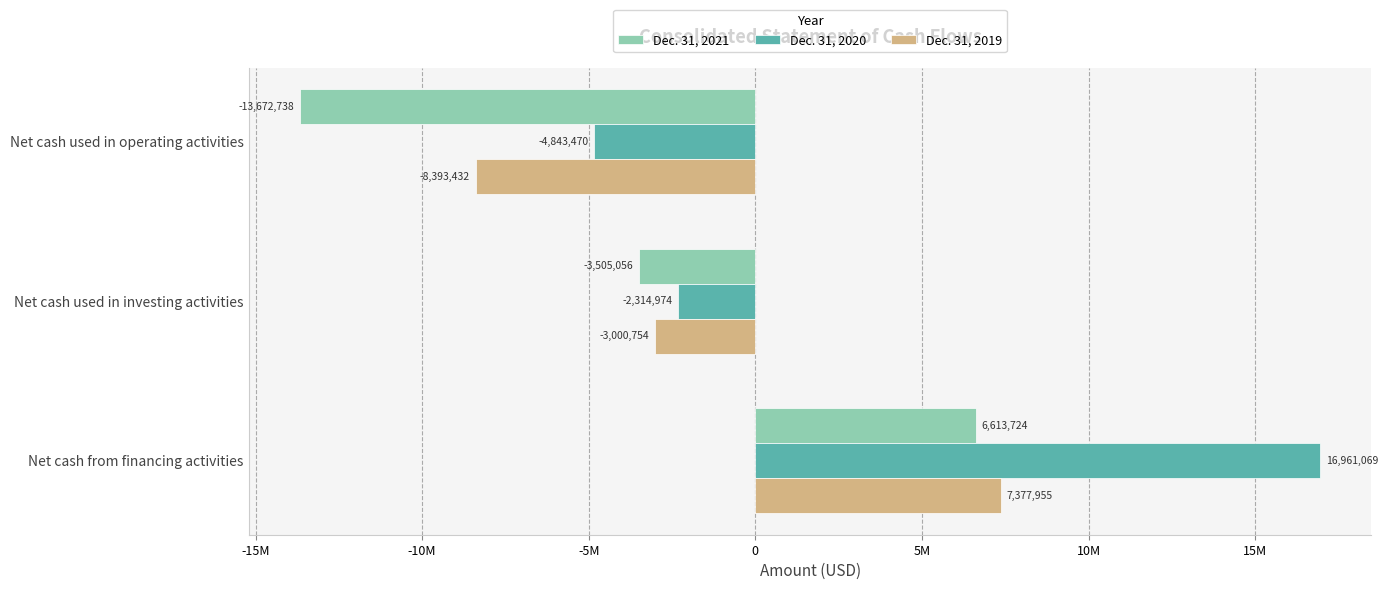

What is the greatest value displayed?

16961069